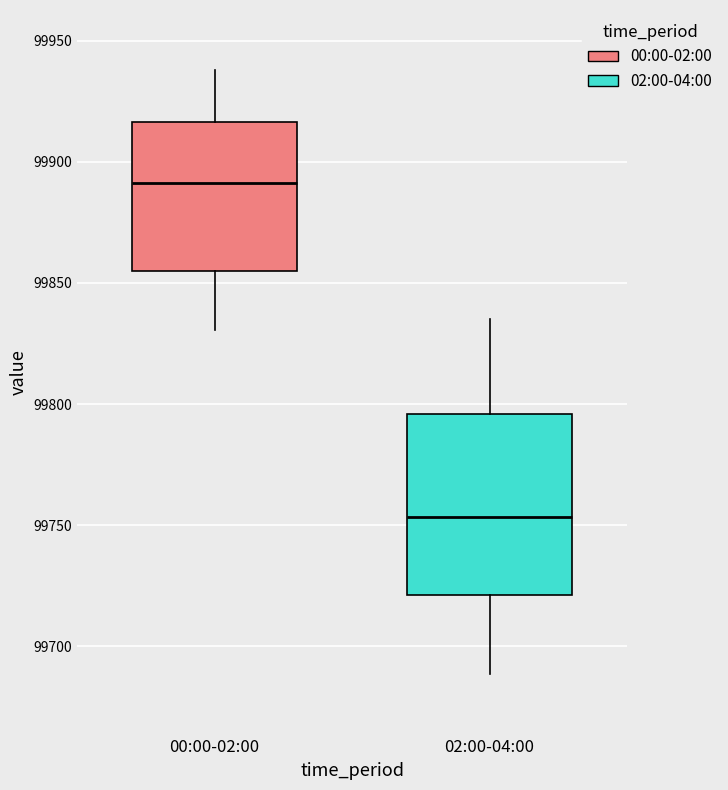

Where is the upper edge of the box for 02:00-04:00 on the y-axis? The values are not printed on the chart, so give them approximately, as read against the axis.

99795